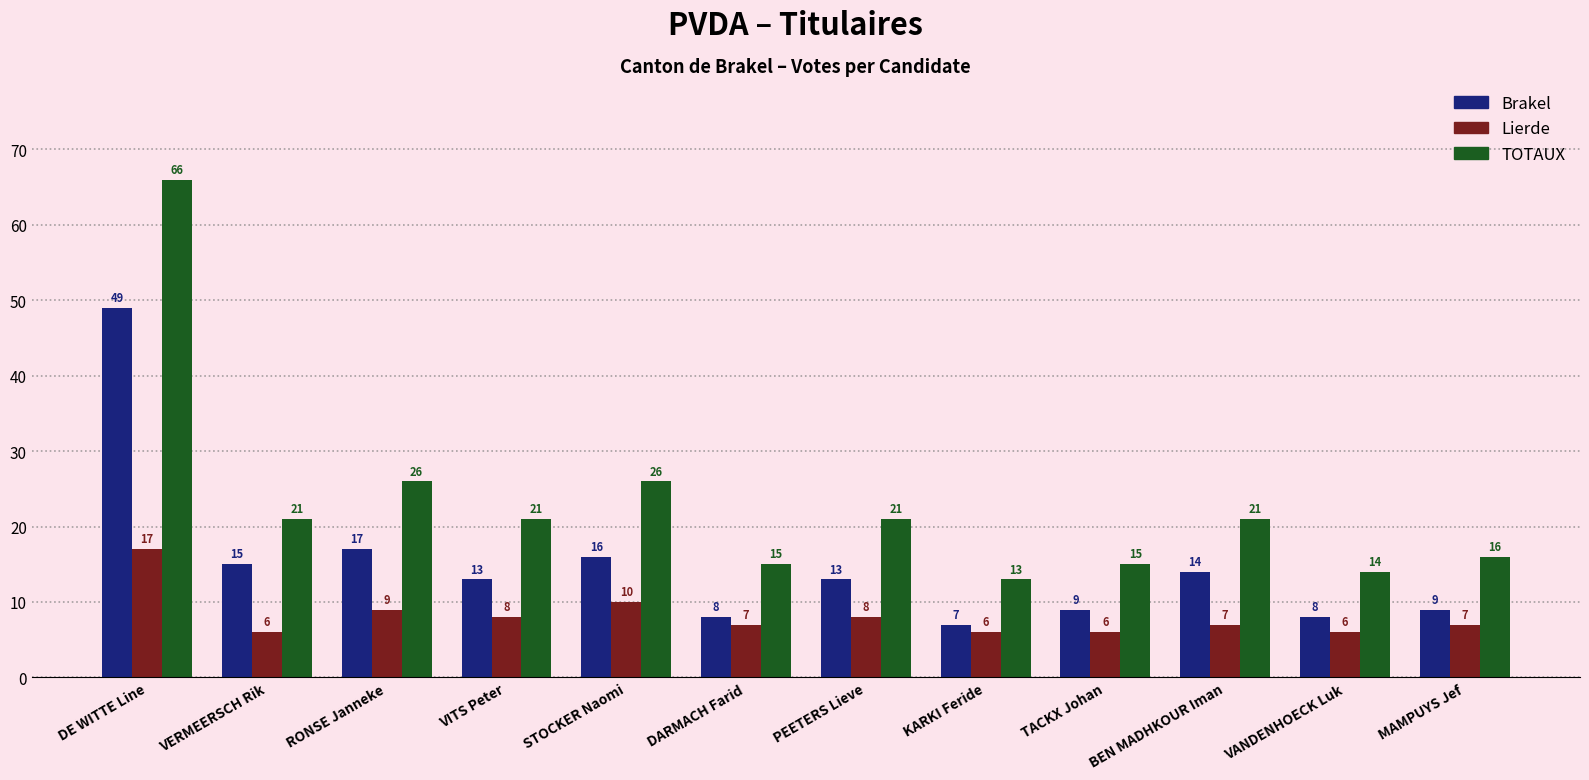

Which category has the highest value in the TOTAUX series?

DE WITTE Line